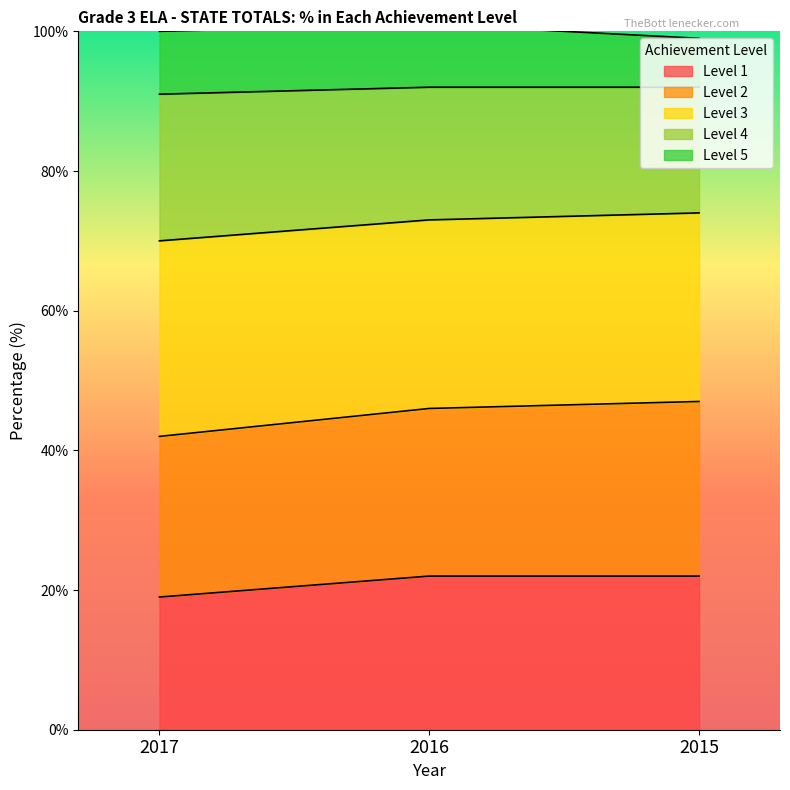

What is the difference between the maximum and minimum values in the Level 1 series?

3